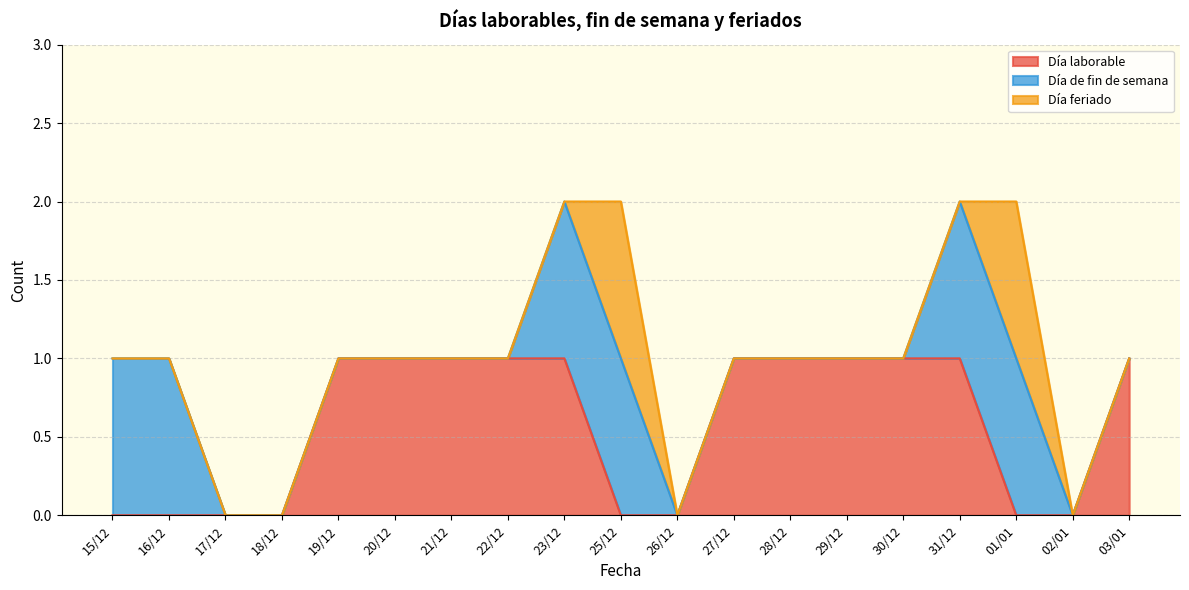

How many categories are shown in the chart?

19